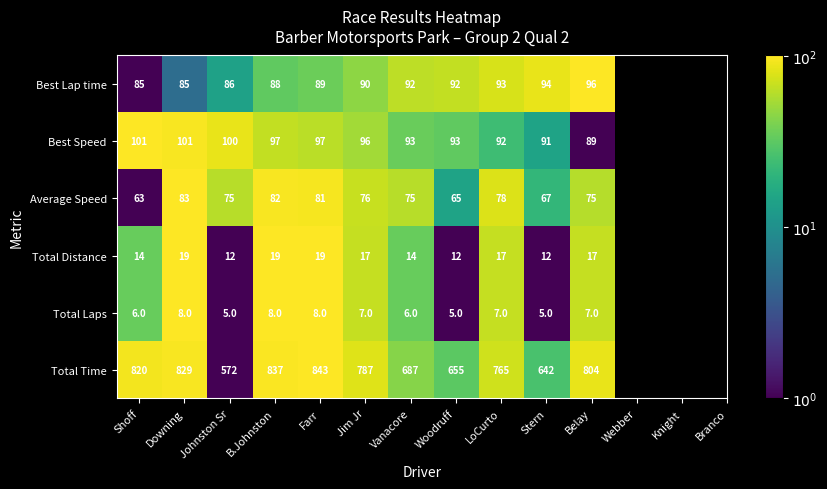

The value of Best Lap time at Belay is 33. True or false?

False